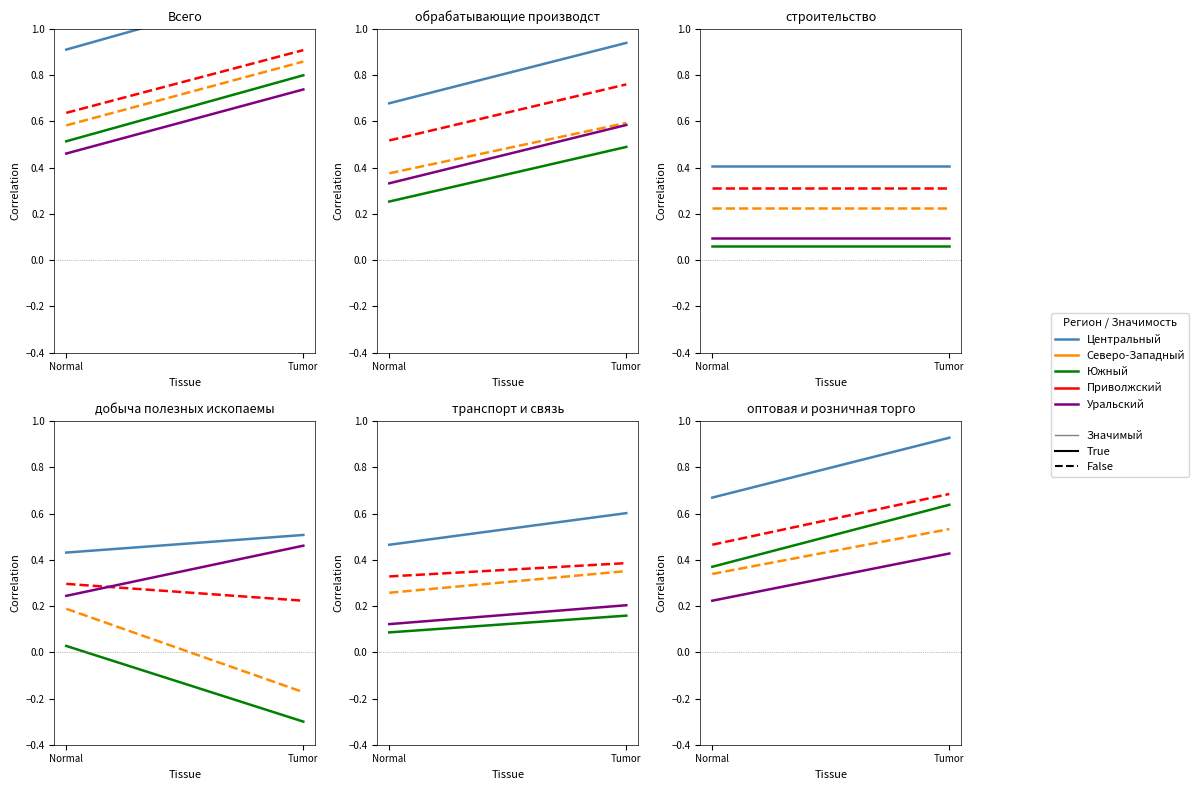

Is the value of Уральский at Tumor greater than the value of Южный at Tumor?

No